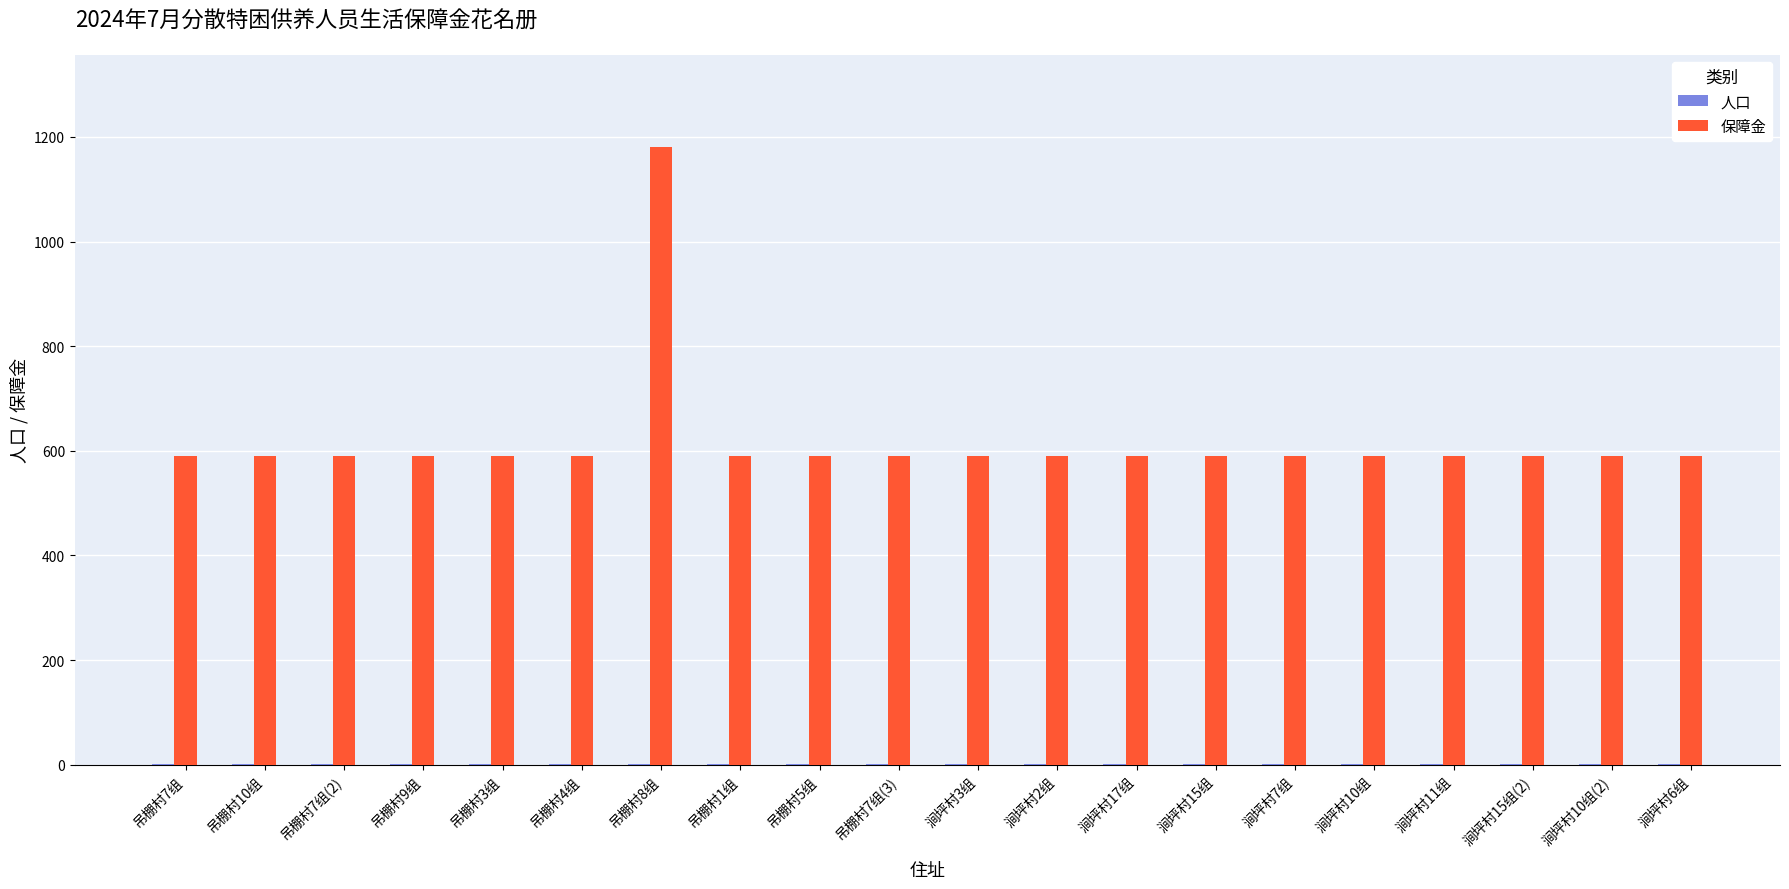

The value of 保障金 at 涧坪村3组 is 166. True or false?

False